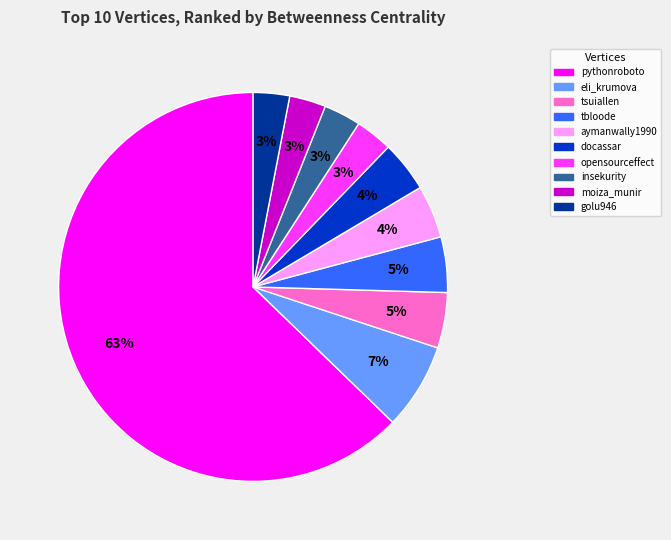

Is it true that golu946 is 3% of the pie?

True